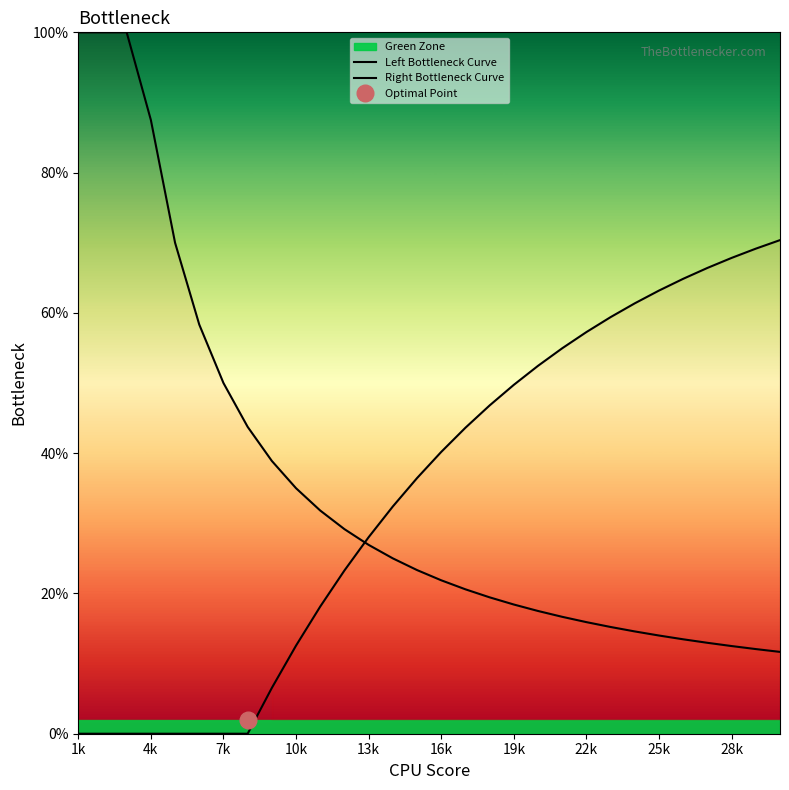

How many intersections are there between Left Bottleneck Curve and Right Bottleneck Curve?

1